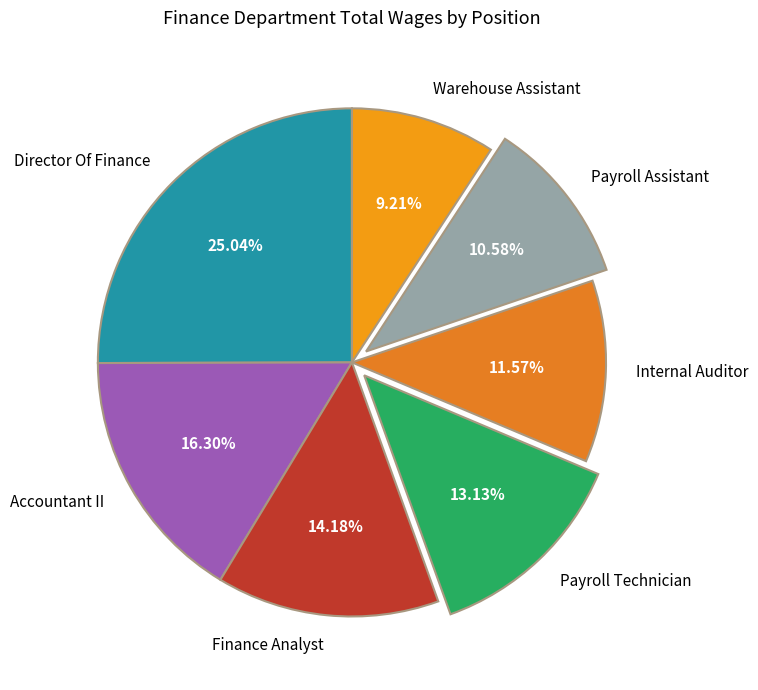

To the nearest percent, what is the difference between the largest and smallest slice percentages?

16%